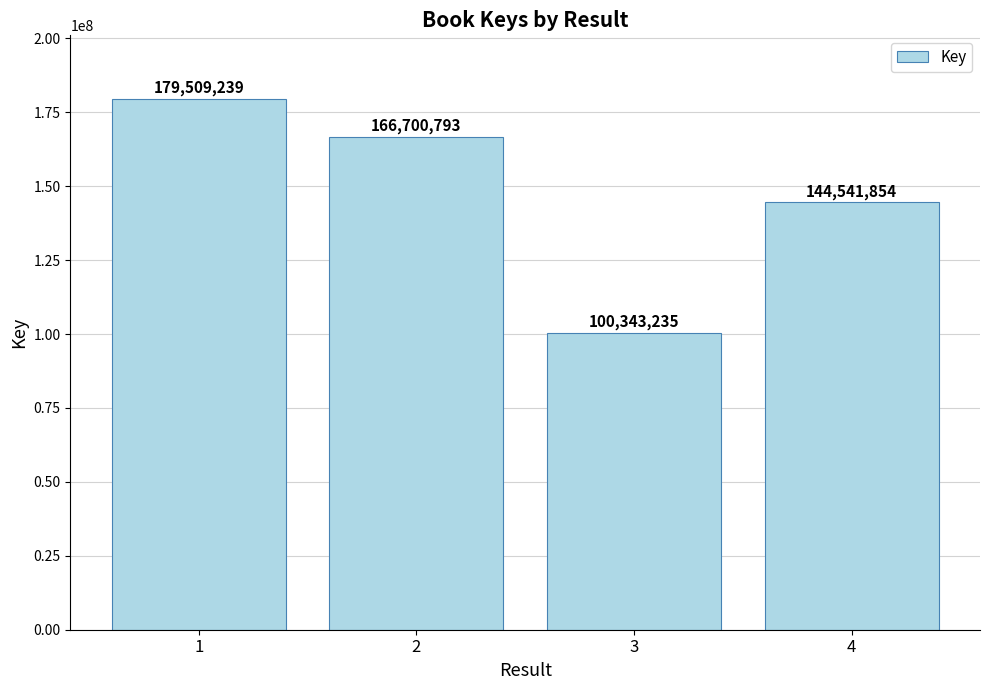

Which has a higher value, 2 or 4?

2